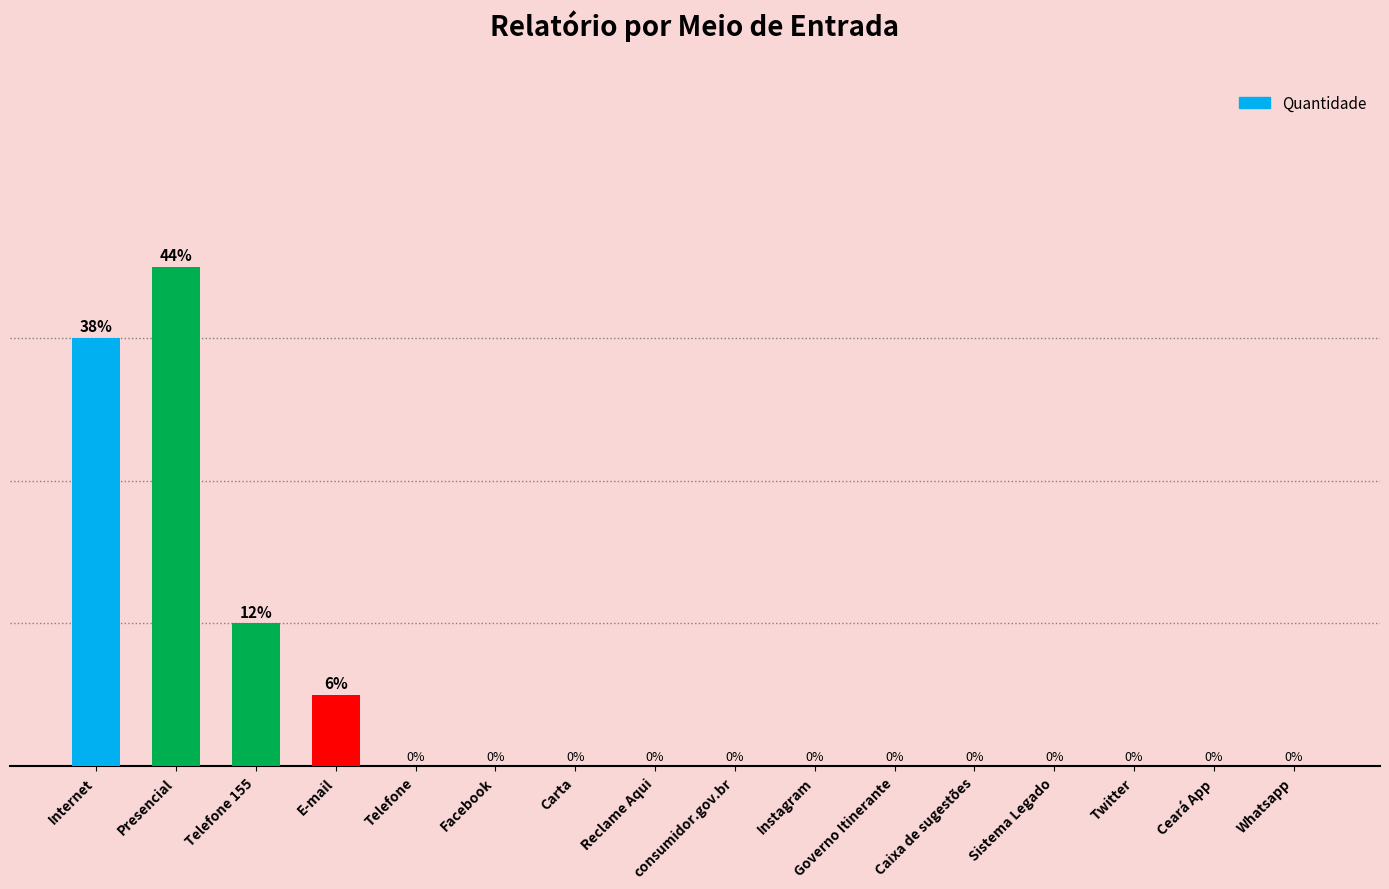

Which category has the highest value across all series?

Presencial